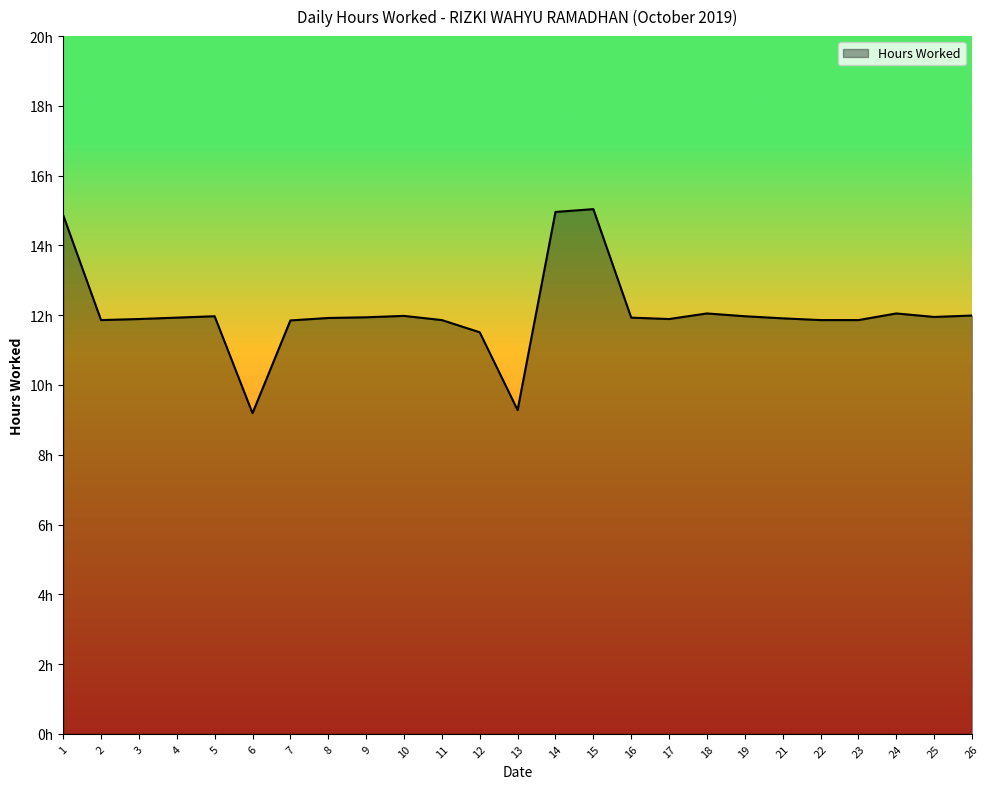

Rank the categories by value from lowest to highest.

6, 13, 12, 7, 2, 11, 22, 23, 3, 17, 21, 8, 4, 16, 9, 25, 5, 19, 10, 26, 18, 24, 1, 14, 15